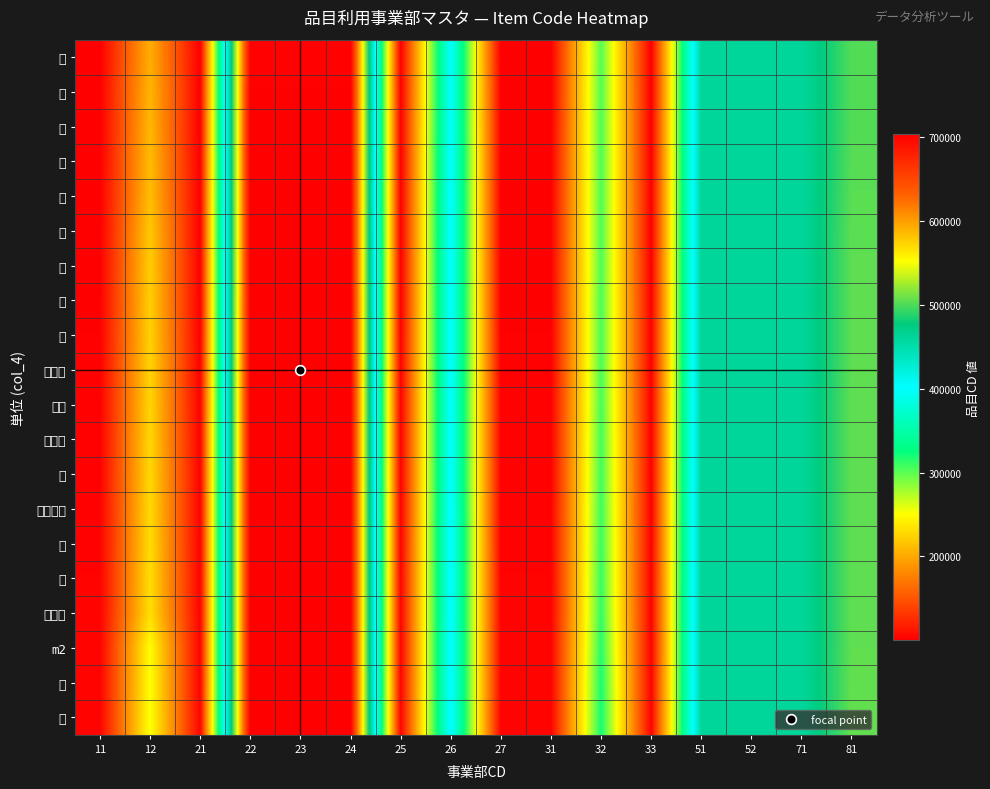

At 26, list the series in order from smallest to largest.

個, 面, ケ, 枚, ｍ, 本, 組, 式, 台, ｾｯﾄ, ヶ所, ｹｰｽ, 巻, ﾄﾞﾗﾑ, 基, 架, ﾗｲﾝ, m2, ｔ, 月